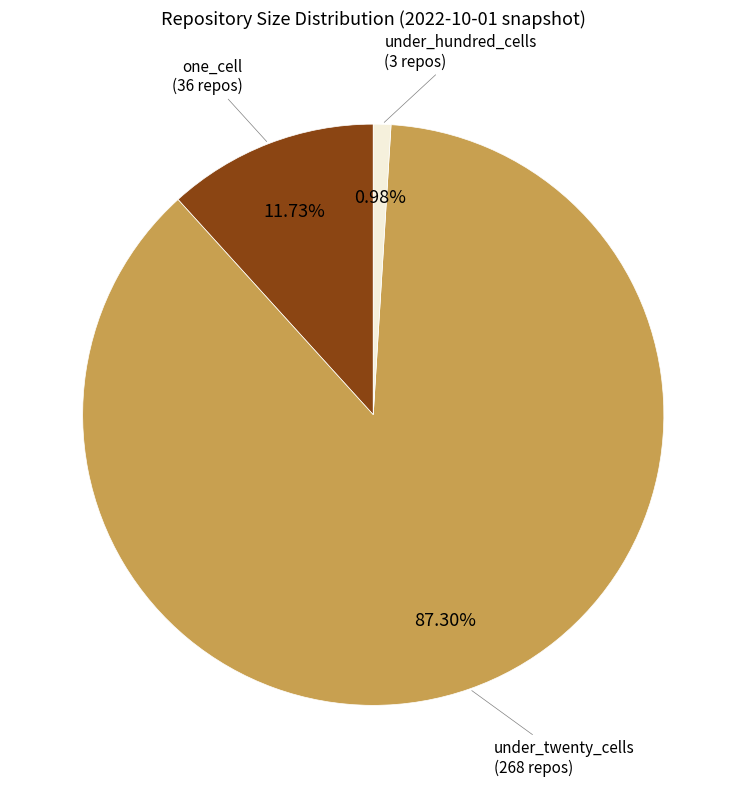

How many slices are in this pie chart?

3